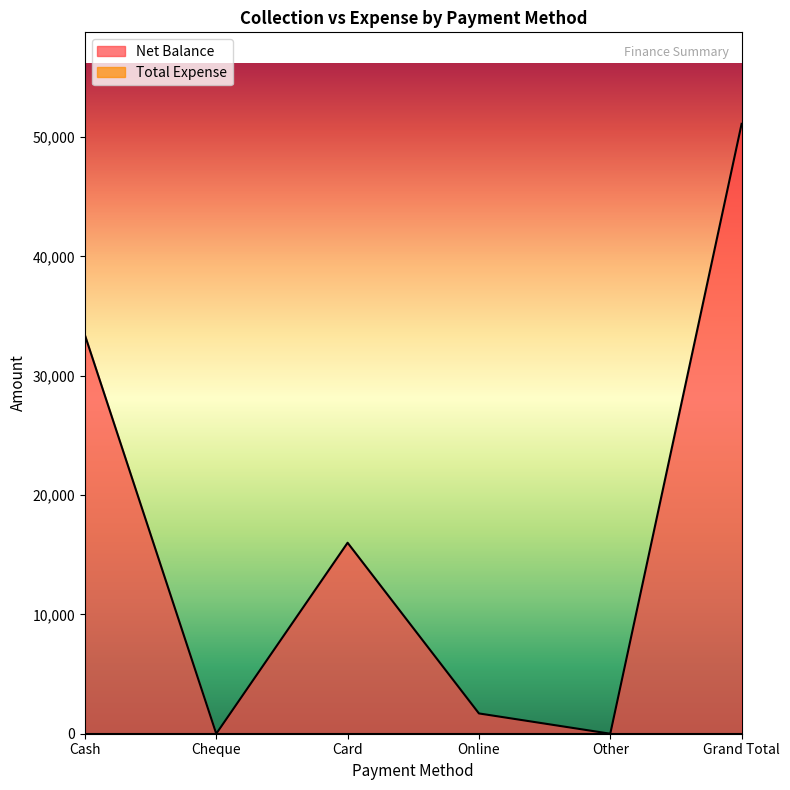

How many values are below 16000?

3